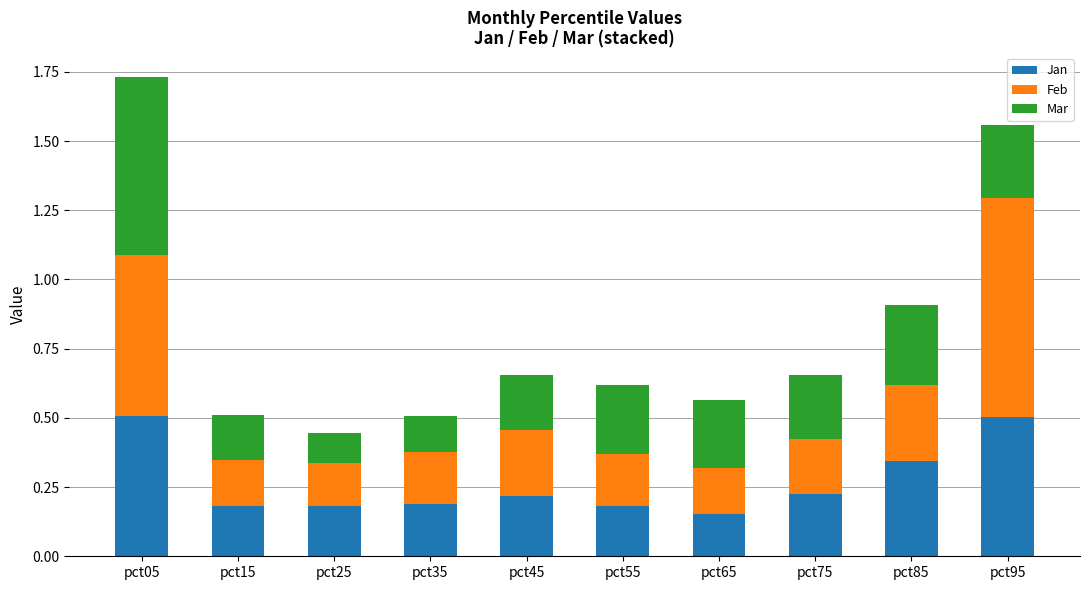

What is the highest value of the Jan series?

0.5